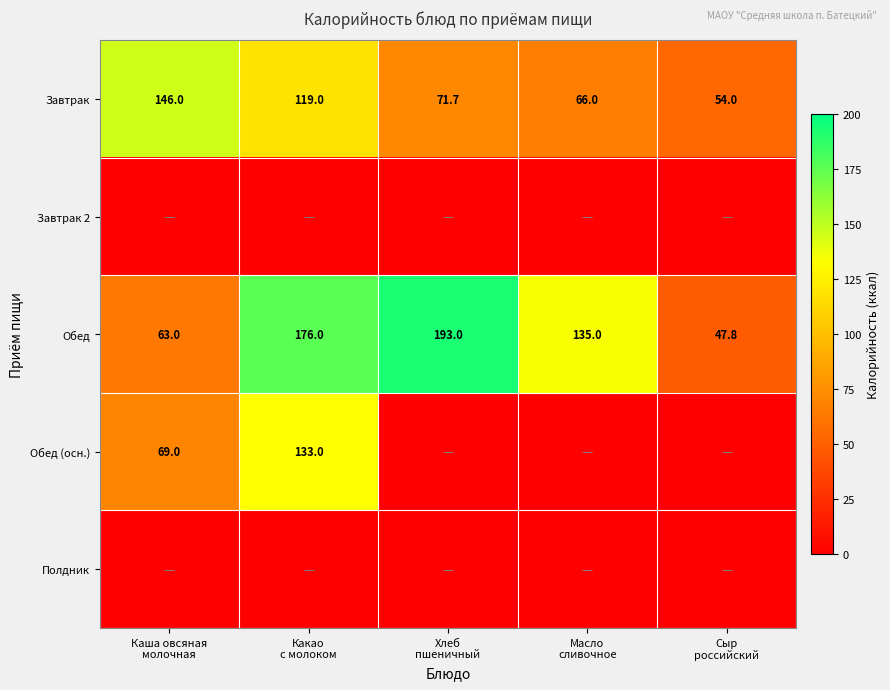

What is the minimum value for Обед?

47.8